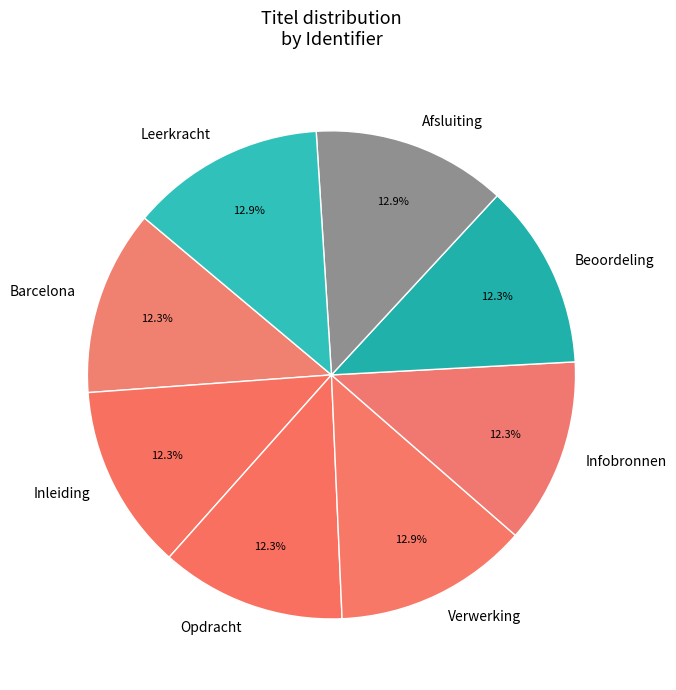

To the nearest percent, what is the difference between the largest and smallest slice percentages?

1%